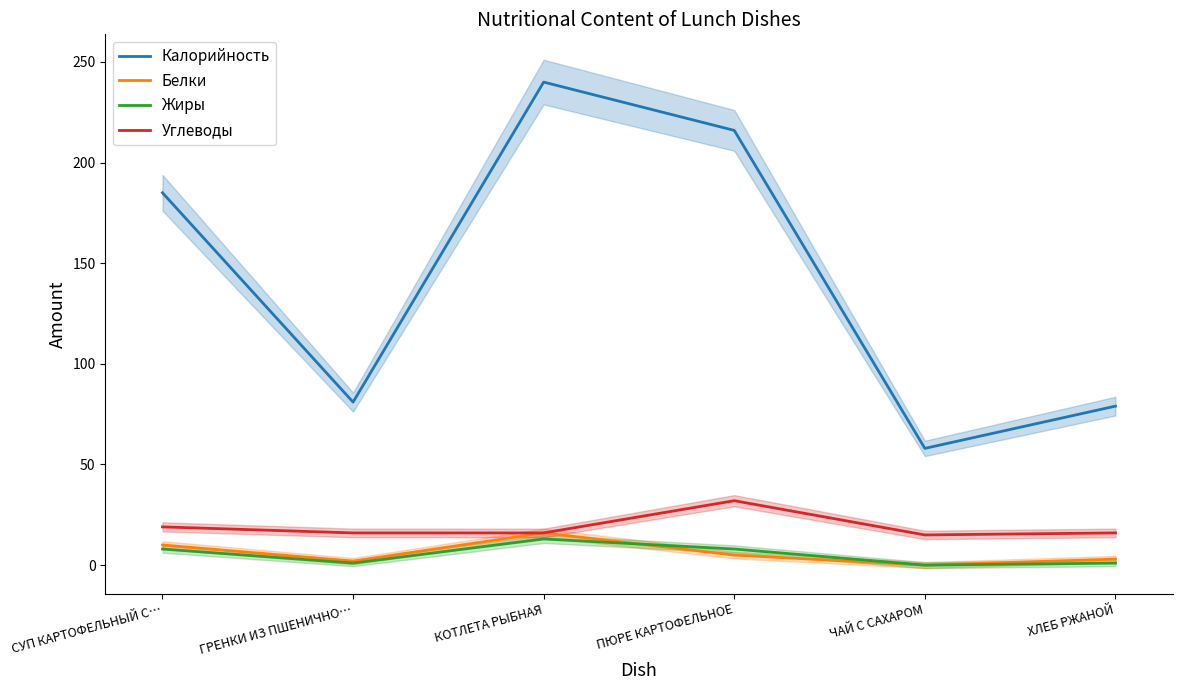

Is it true that Углеводы equals 16 at КОТЛЕТА РЫБНАЯ?

True